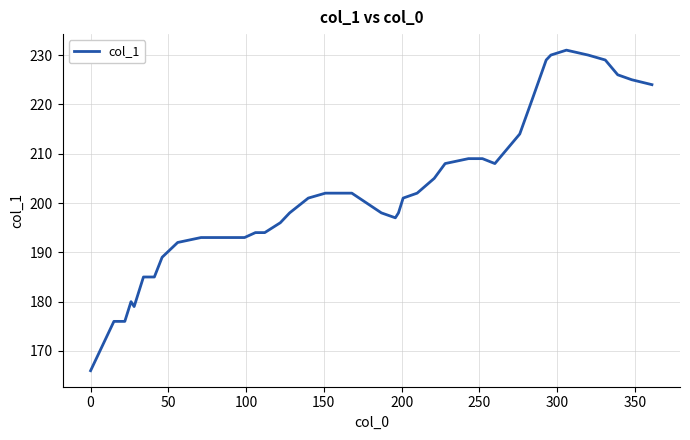

What is the smallest value displayed?

166